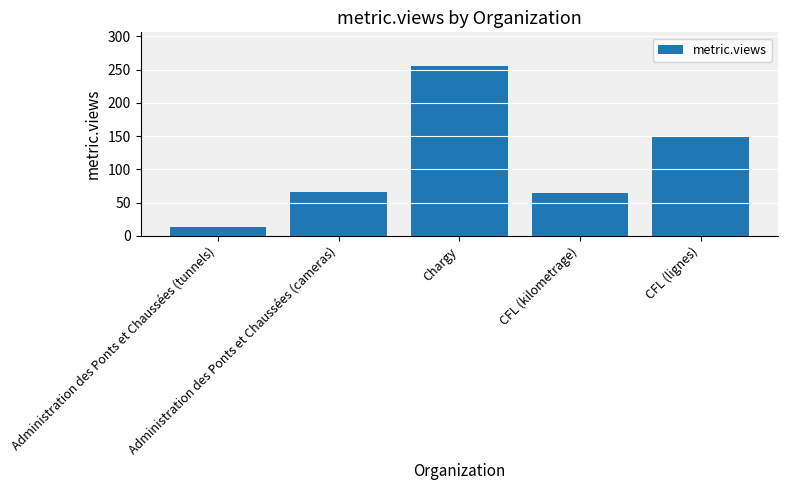

What is the sum of all values?

549